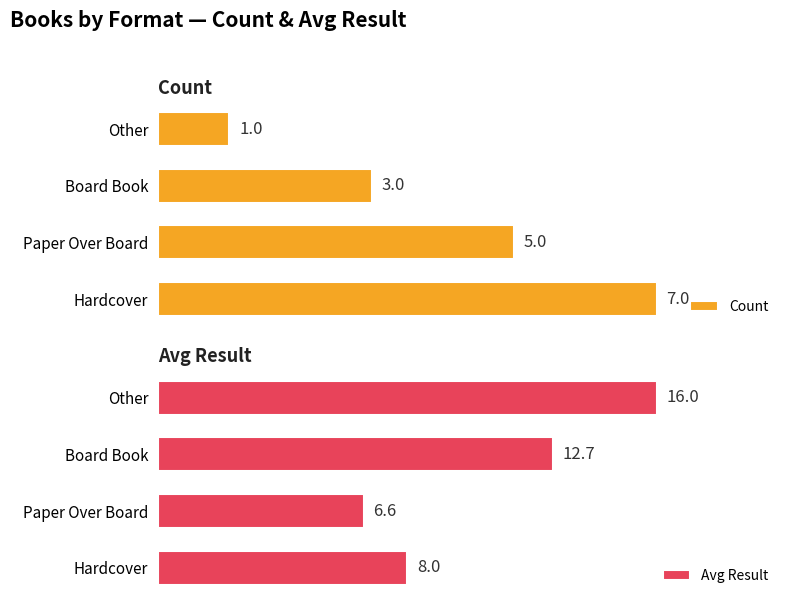

Rank the categories by Avg Result value from highest to lowest.

Other, Board Book, Hardcover, Paper Over Board